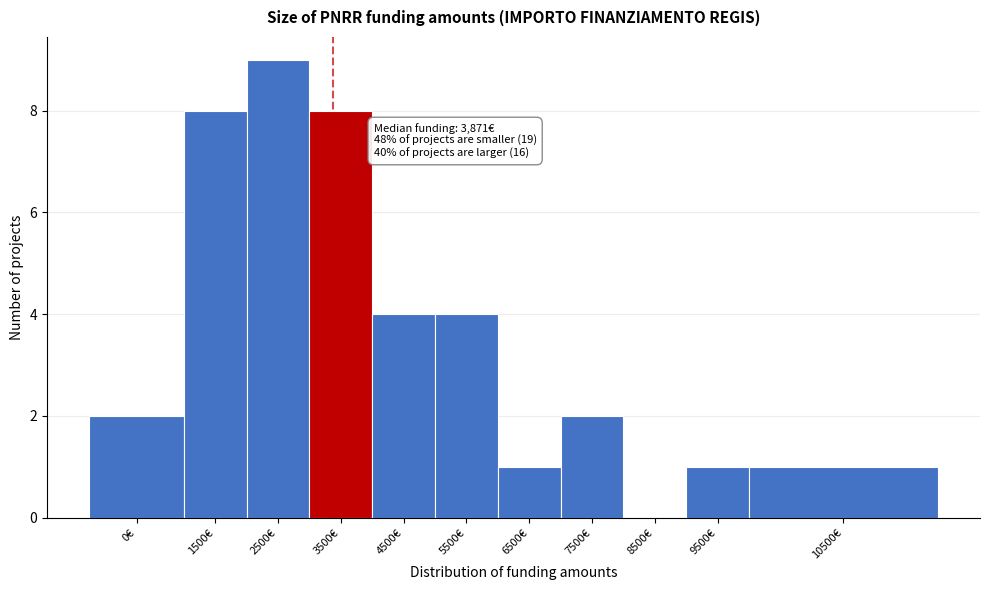

Reading right to left, transcribe all the data shown in this chart.

10500€=1	9500€=1	8500€=0	7500€=2	6500€=1	5500€=4	4500€=4	3500€=8	2500€=9	1500€=8	0€=2